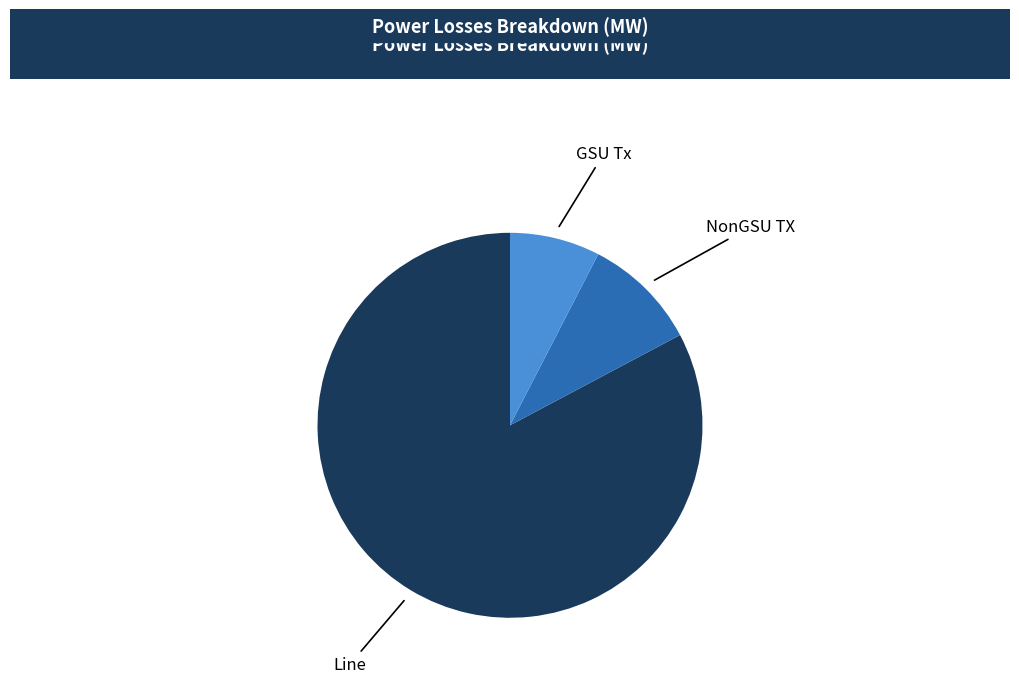

Is the sum of NonGSU TX and Line greater than half?

Yes